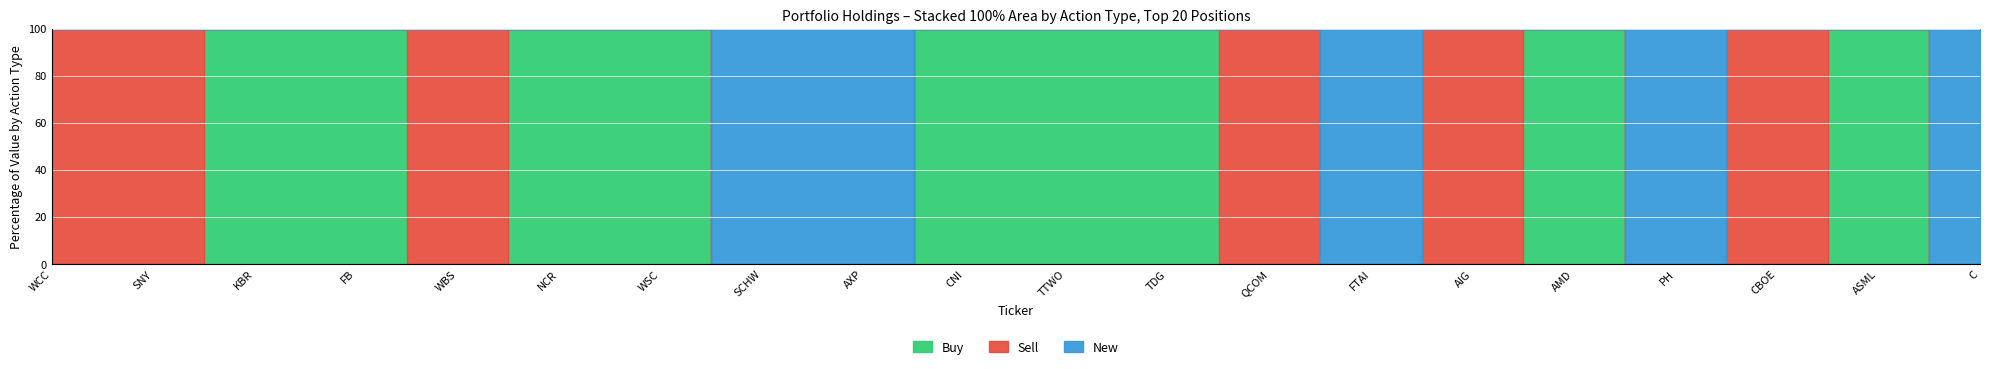

At which category is the sum across all series the highest?

WCC